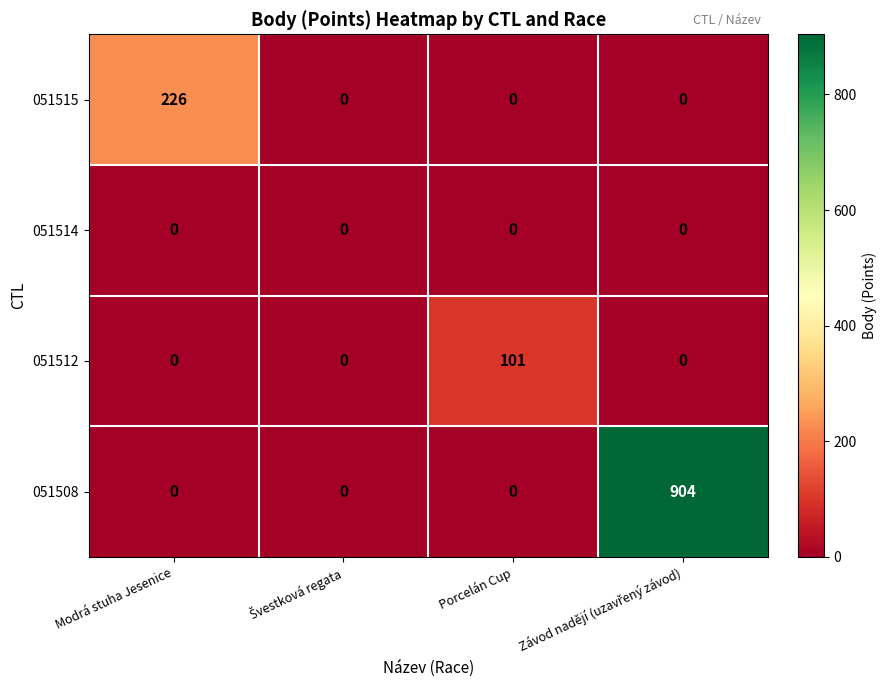

List the series in order of their peak value, highest first.

051508, 051515, 051512, 051514